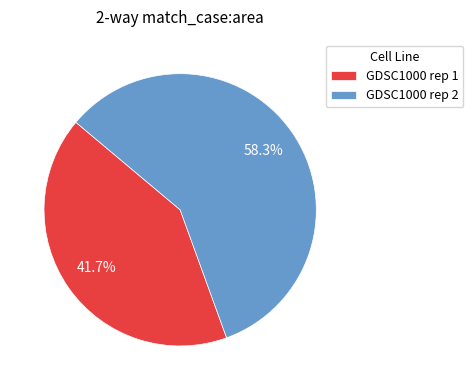

Which slice is the largest?

GDSC1000 rep 2